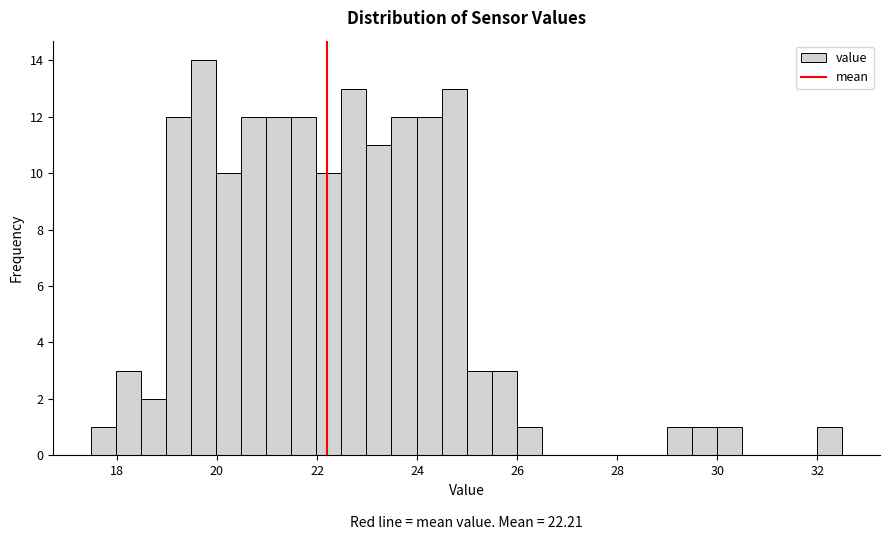

Read against the x-axis, roughly where is the centre of the tallest bar?

19.8